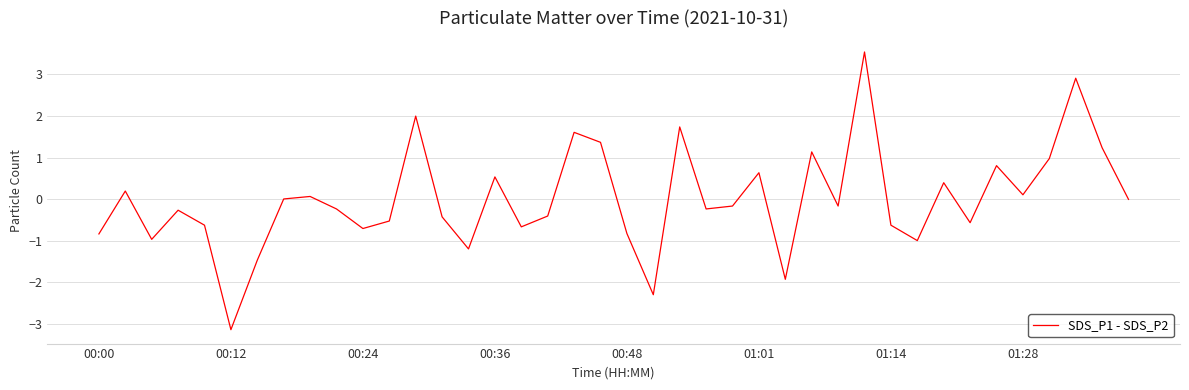

What is the difference between the maximum and minimum values?

6.7